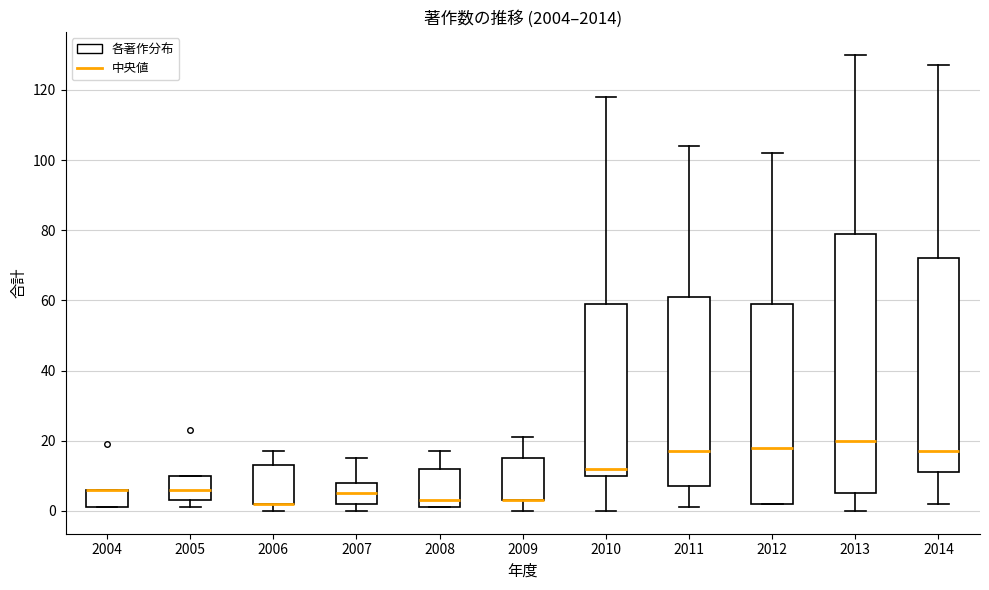

Reading left to right, transcribe this box plot: for each box, give where its median line is, the range the box spans, and where its two whiskers end, as read against the y-axis. The values are not printed on the chart, so give them approximately, as read against the axis.

2004: median 6 (drawn on the box's upper edge), box 2 to 6, whiskers 2 to 6
2005: median 6, box 4 to 10, whiskers 2 to 10
2006: median 2 (drawn on the box's lower edge), box 2 to 14, whiskers 0 to 18
2007: median 6, box 2 to 8, whiskers 0 to 16
2008: median 4, box 2 to 12, whiskers 2 to 18
2009: median 4 (drawn on the box's lower edge), box 4 to 16, whiskers 0 to 22
2010: median 12, box 10 to 60, whiskers 0 to 118
2011: median 18, box 8 to 62, whiskers 2 to 104
2012: median 18, box 2 to 60, whiskers 2 to 102
2013: median 20, box 6 to 80, whiskers 0 to 130
2014: median 18, box 12 to 72, whiskers 2 to 128